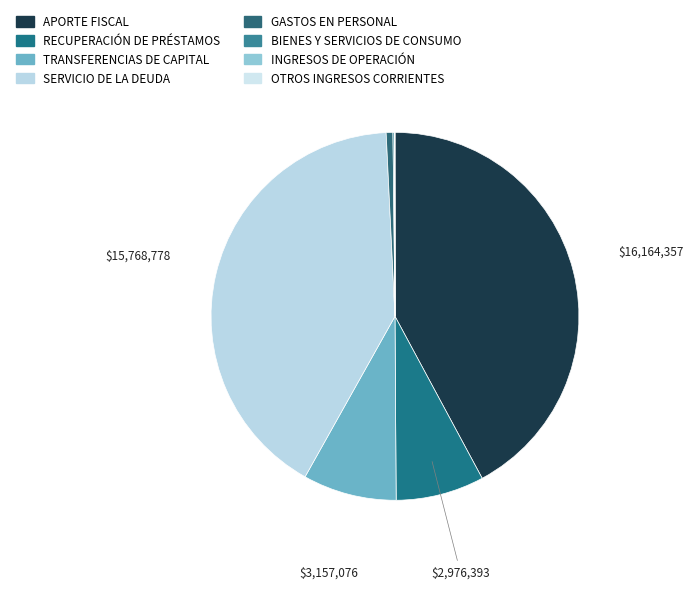

Does BIENES Y SERVICIOS DE CONSUMO account for over 50% of the chart?

No